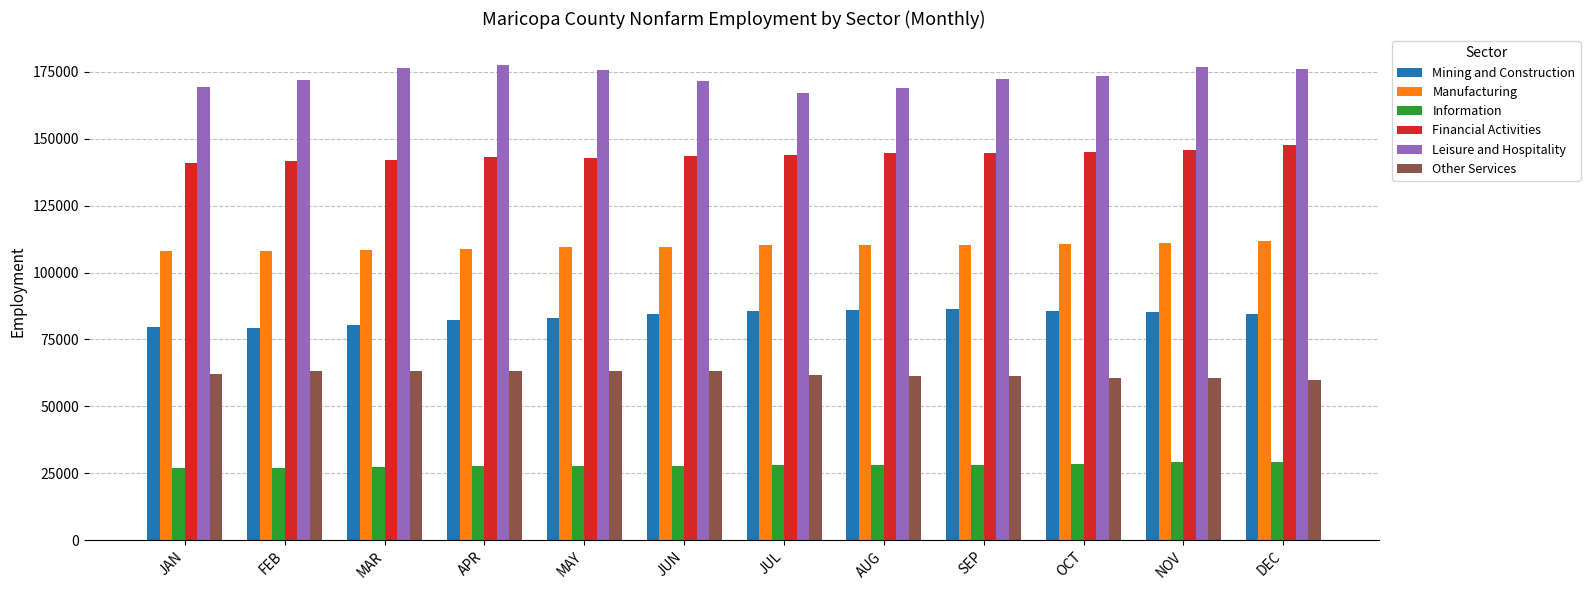

What is the spread (max minus min) of values at JAN?

142200